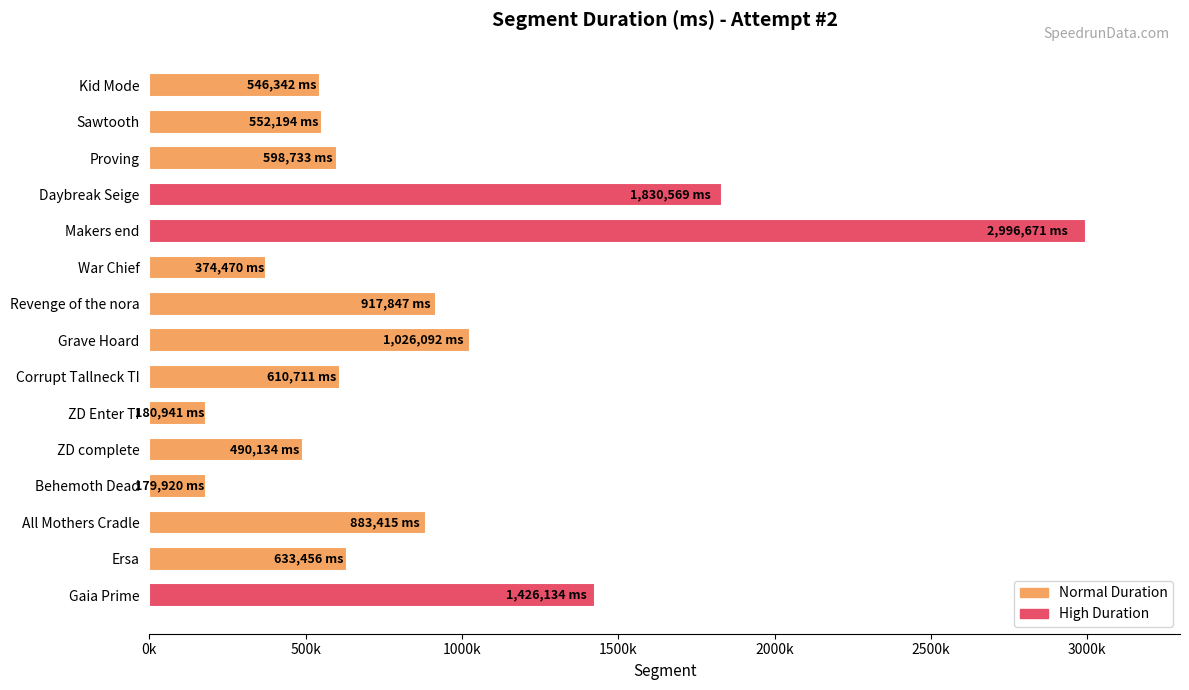

Are the bars horizontal?

Yes